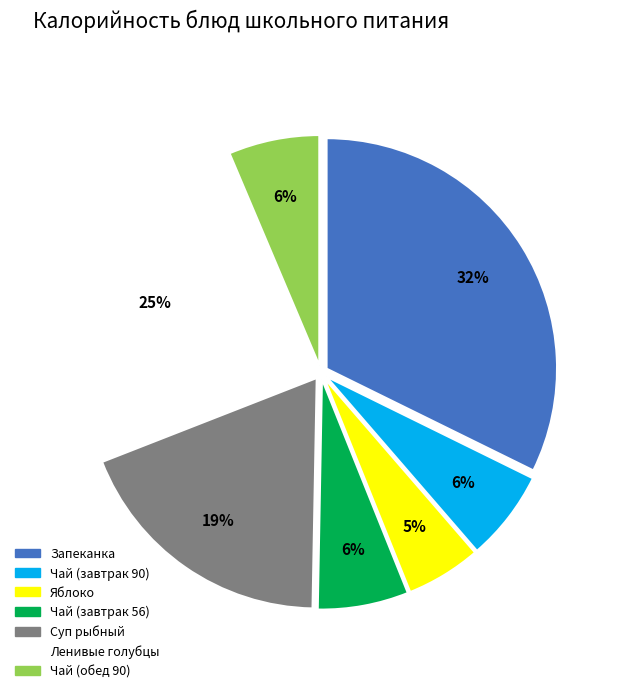

To the nearest percent, what is the combined percentage of Яблоко and Суп рыбный?

24%